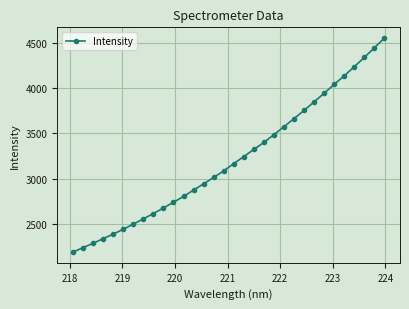

What is the average value?

3213.9